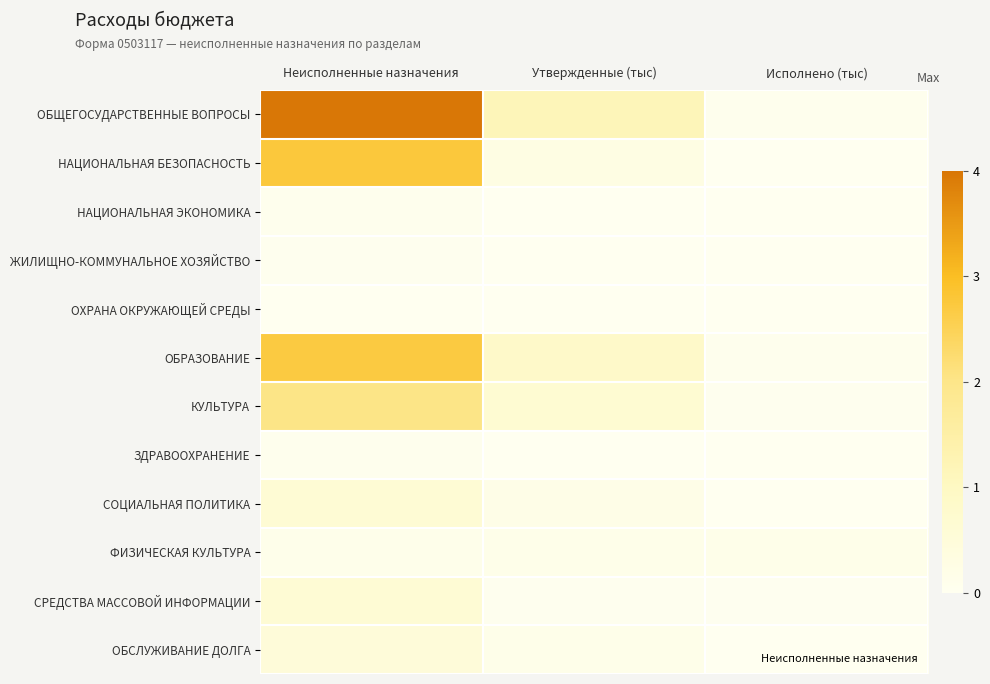

Which has a higher value, Исполнено (тыс) or Утвержденные (тыс)?

Утвержденные (тыс)